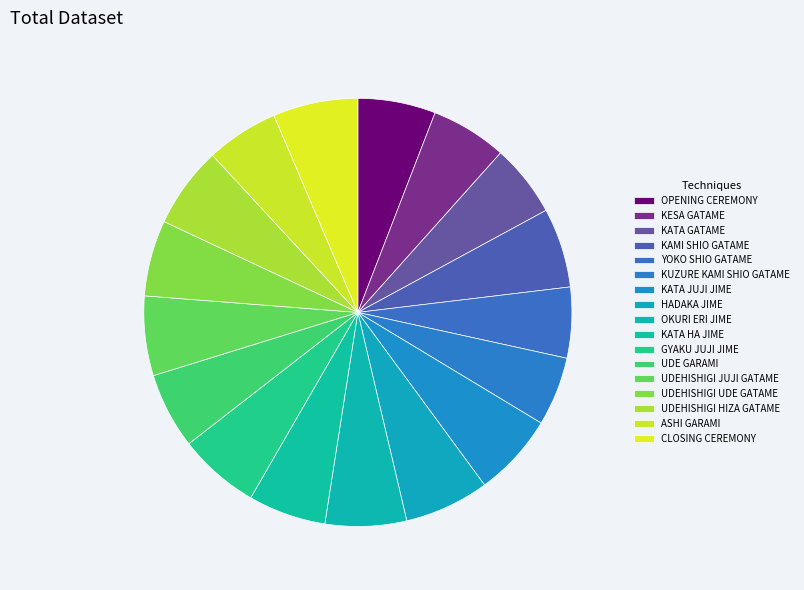

Which has a higher value, KAMI SHIO GATAME or OKURI ERI JIME?

OKURI ERI JIME